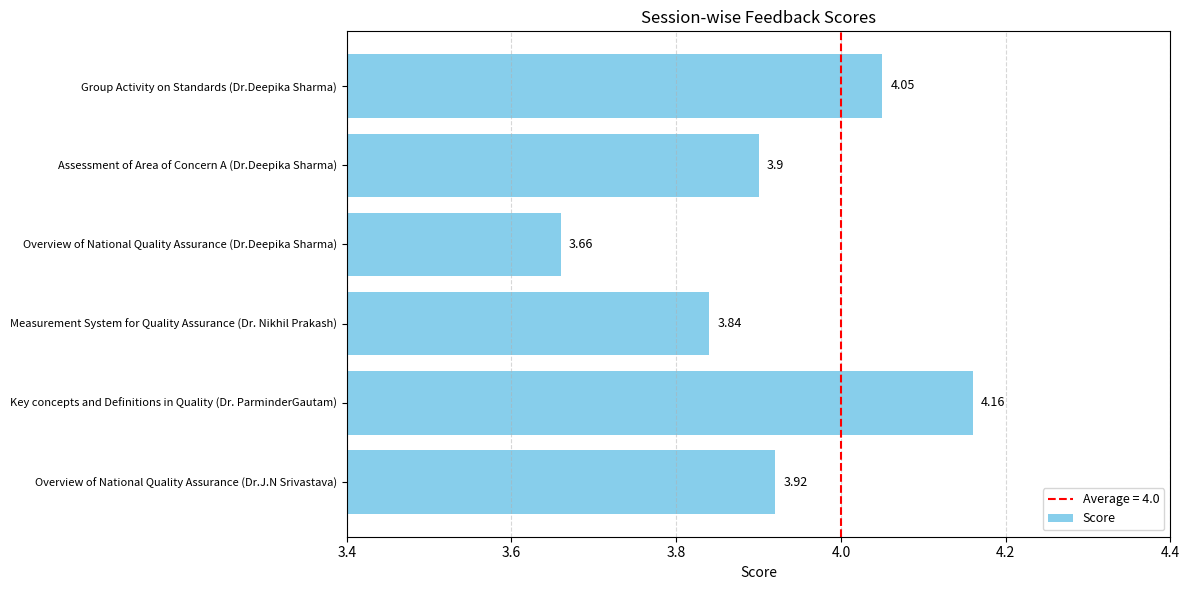

What is the average value?

3.9